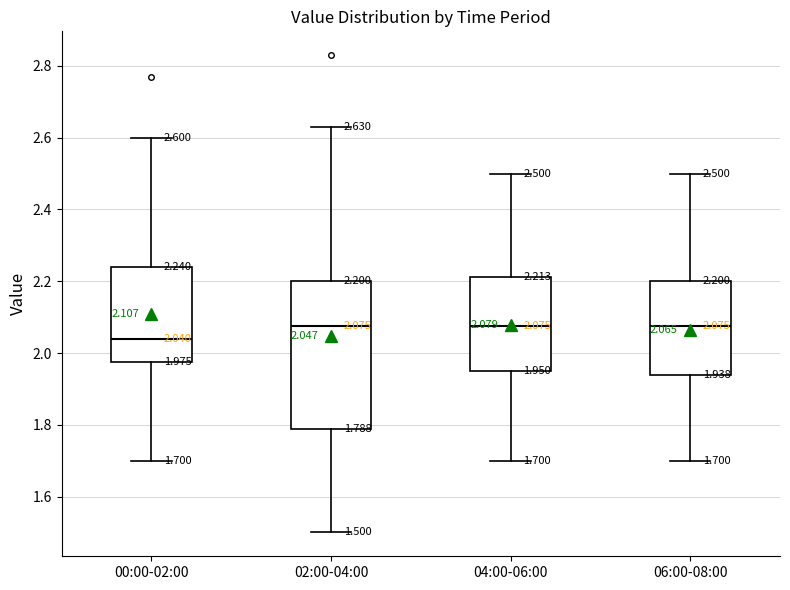

Which box is the tallest, from its lower edge to its upper edge?

02:00-04:00